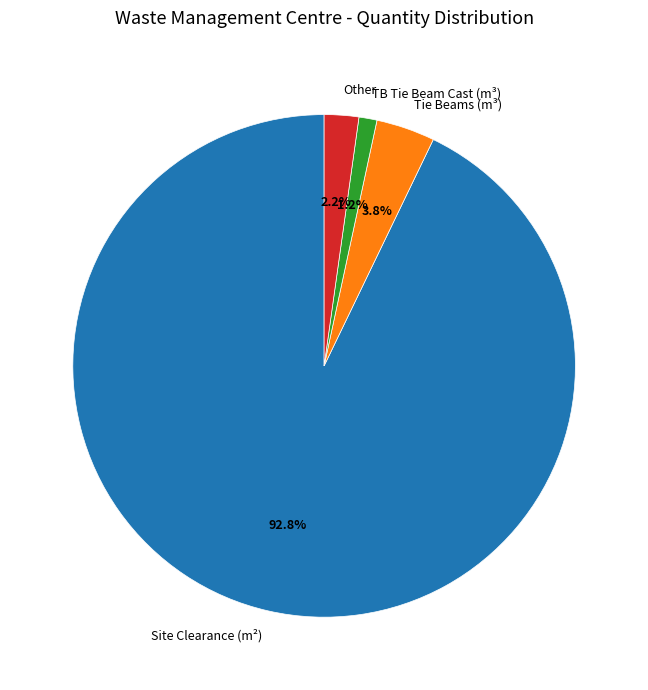

What is the ratio of the value at TB Tie Beam Cast (m³) to the value at Tie Beams (m³)?

0.3